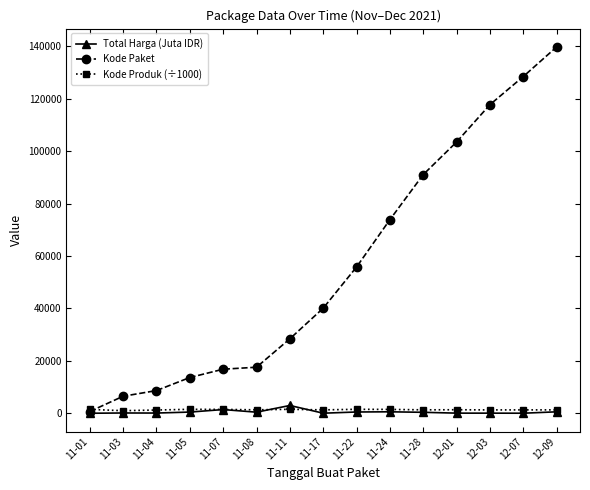

What is the maximum value shown in the chart?

139817.0